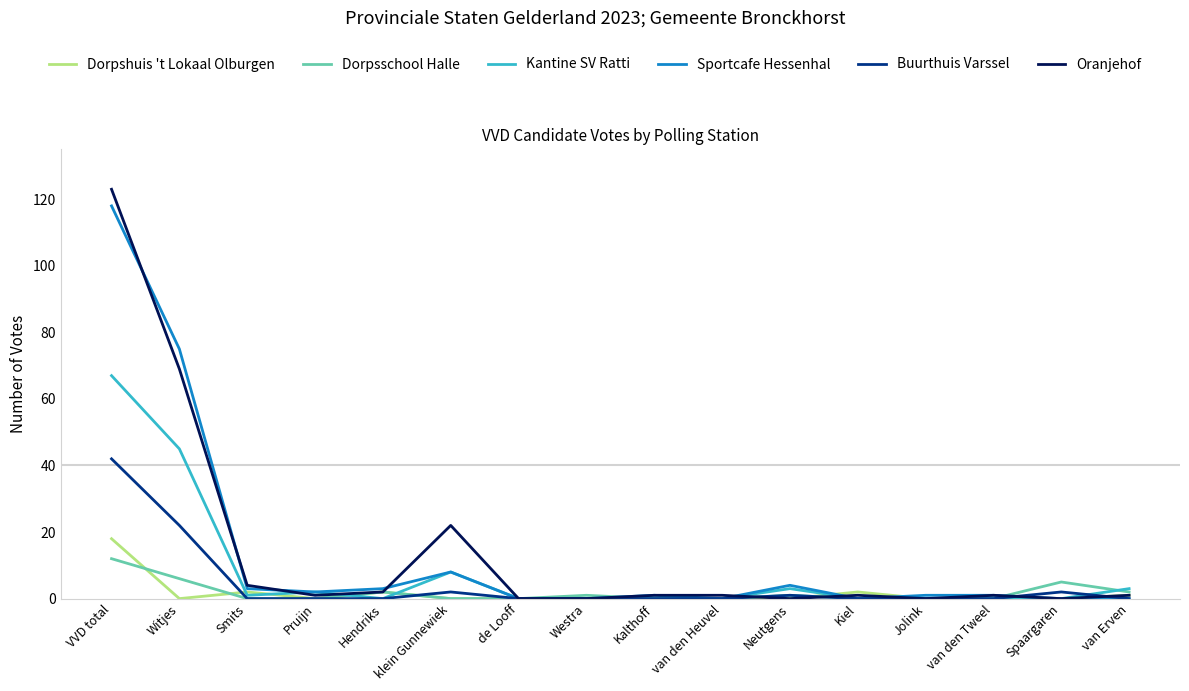

At which label is Kantine SV Ratti closest to 33?

Witjes